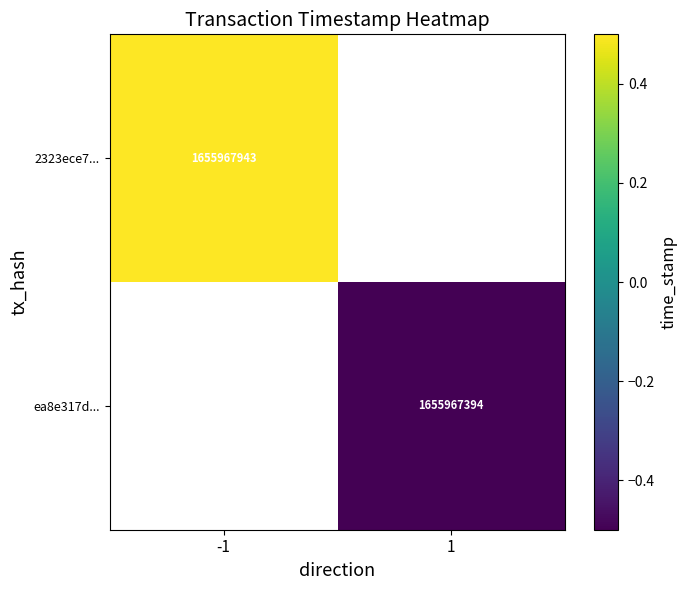

The value of ea8e317d... at 1 is 1655967394.0. True or false?

True